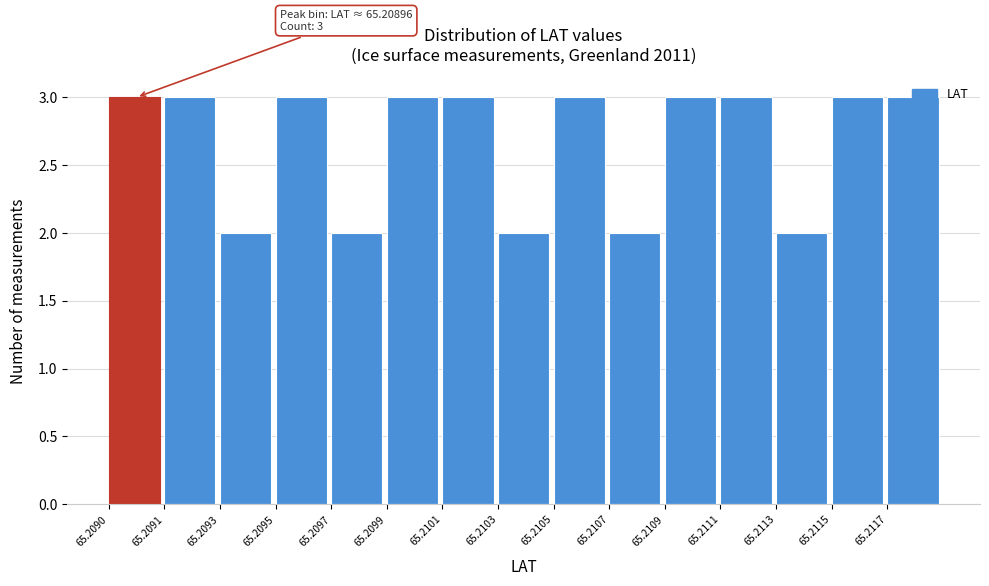

What is the average value?

3